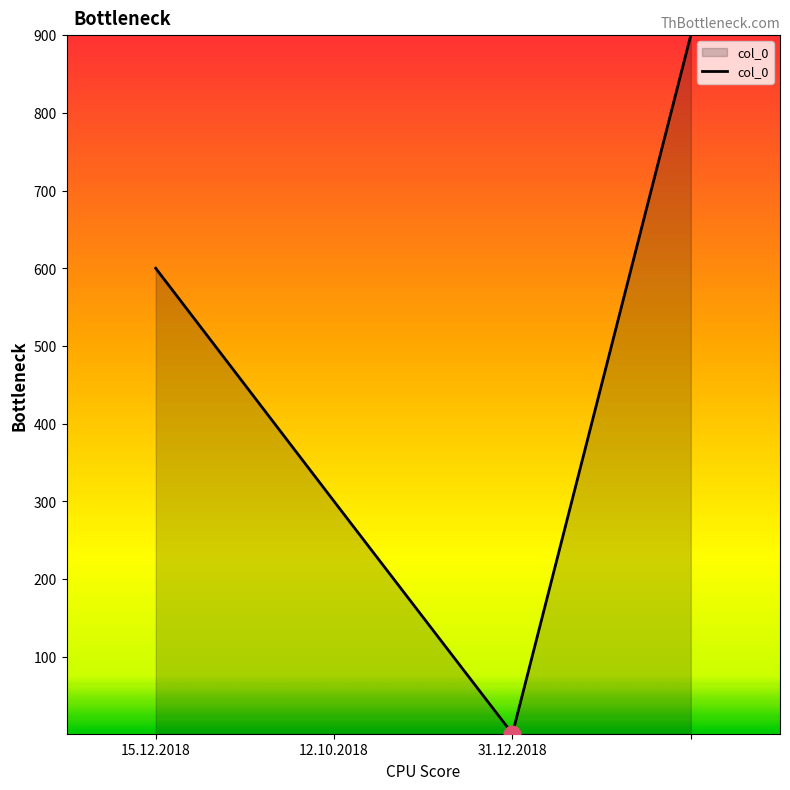

Reading right to left, list all the values displayed in this chart.

900	1	300	600